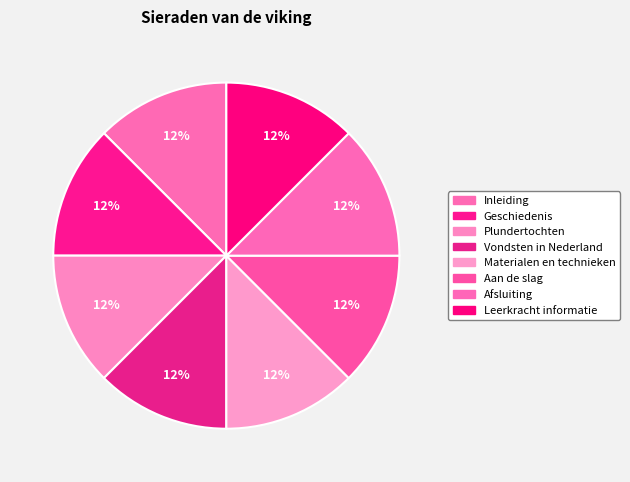

Count the number of slices in the pie.

8